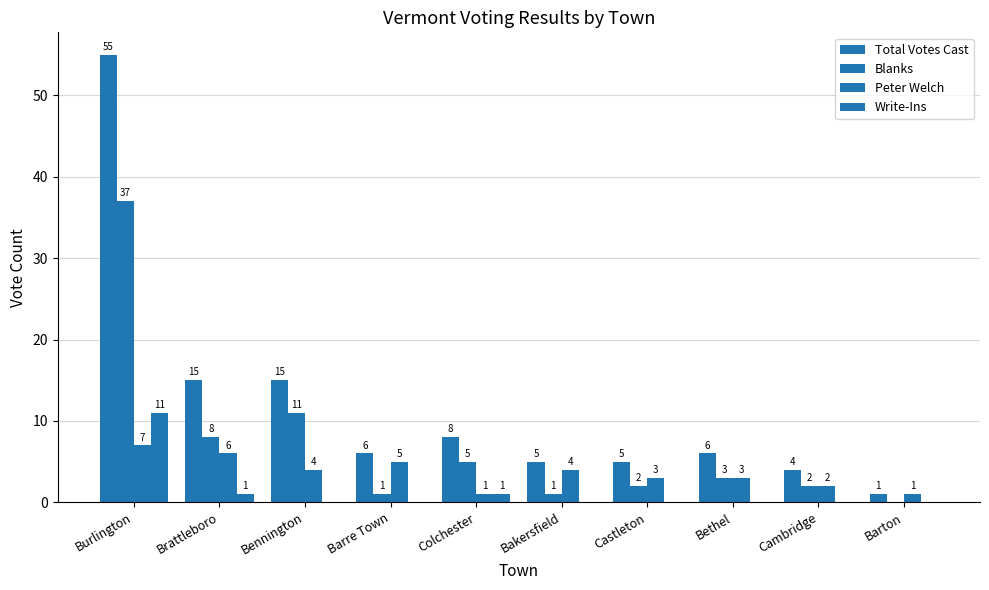

Are the bars grouped side by side (vs. stacked)?

Yes